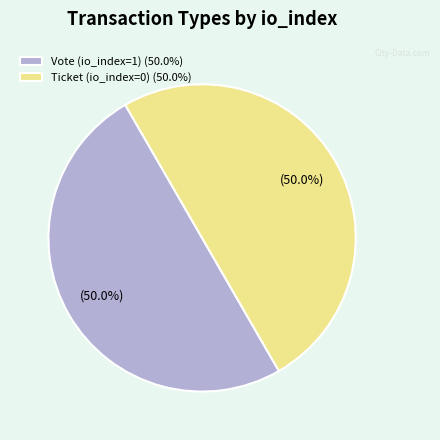

What is the ratio of the value at Ticket (io_index=0) (50.0%) to the value at Vote (io_index=1) (50.0%)?

1.0